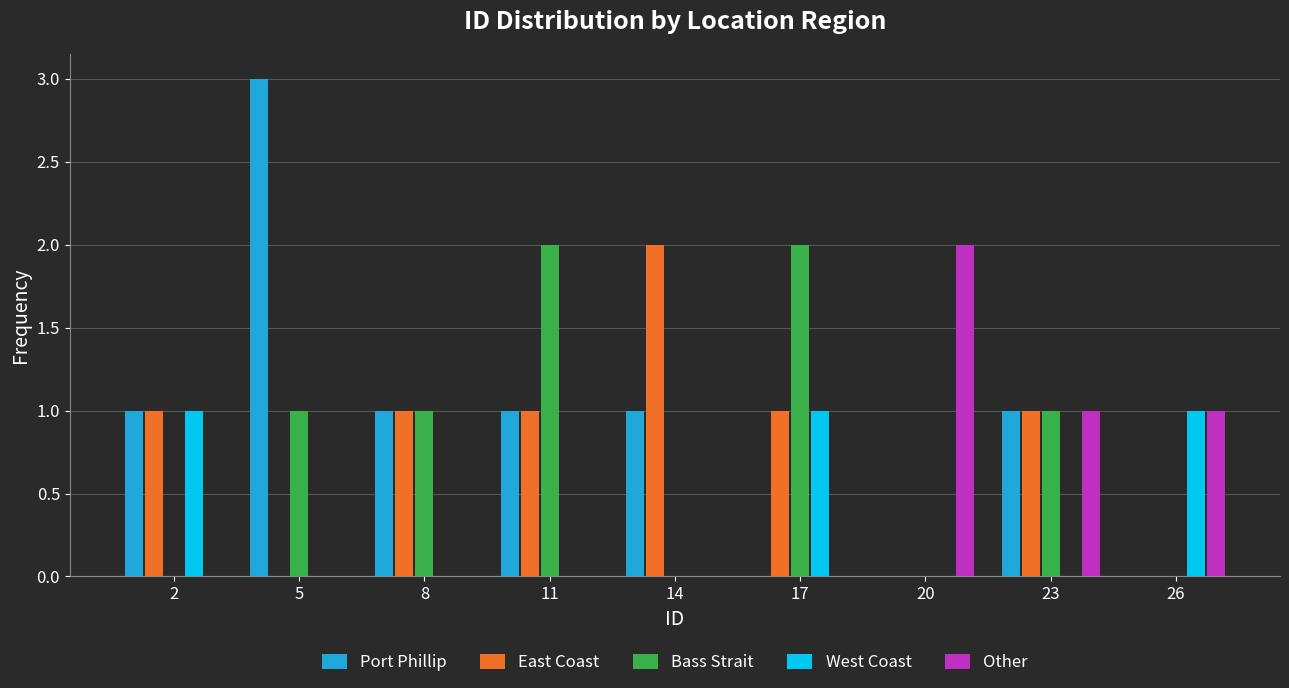

The value of East Coast at 17 is 1. True or false?

True